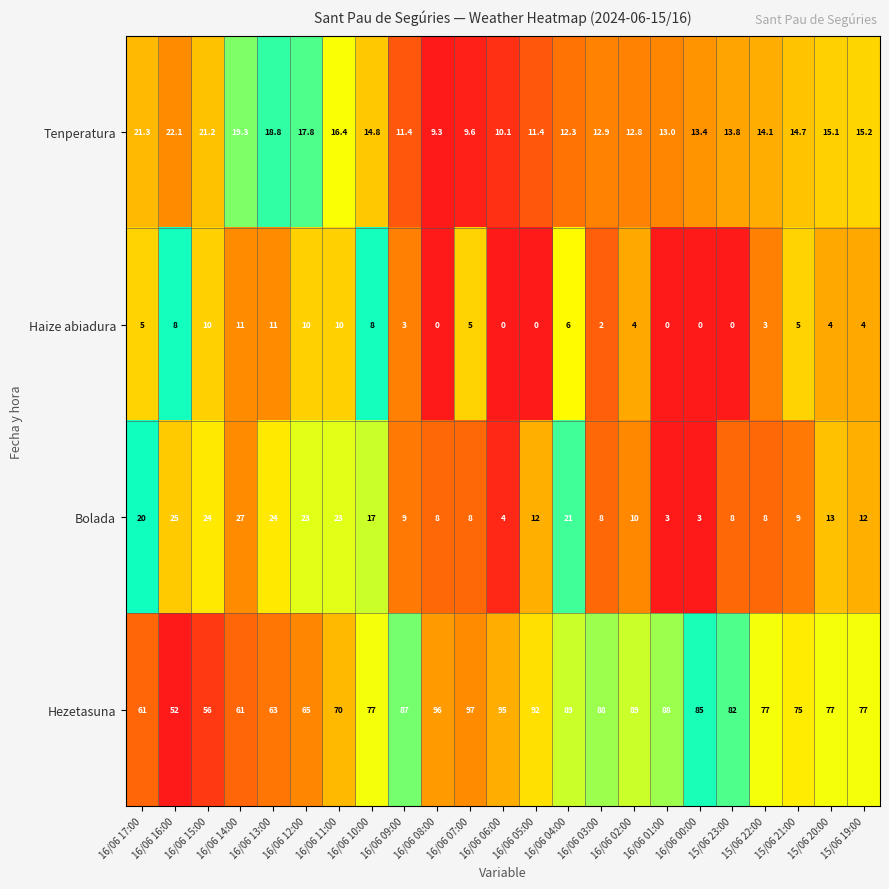

Which series has the largest total across all categories?

Hezetasuna